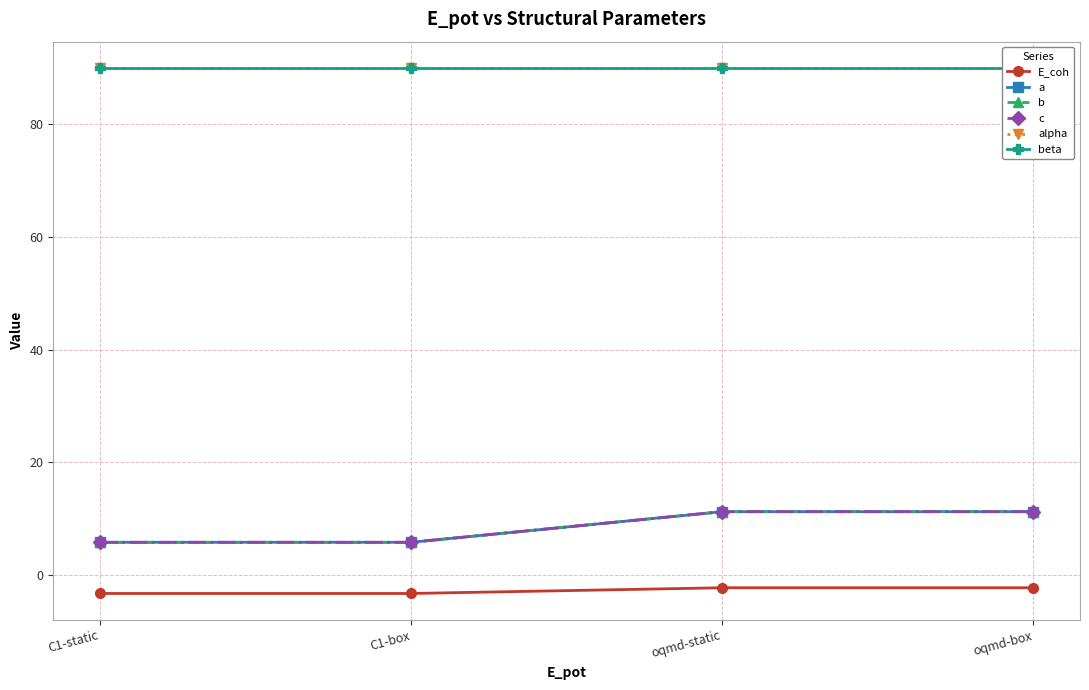

Does the chart display data point markers on the line(s)?

Yes